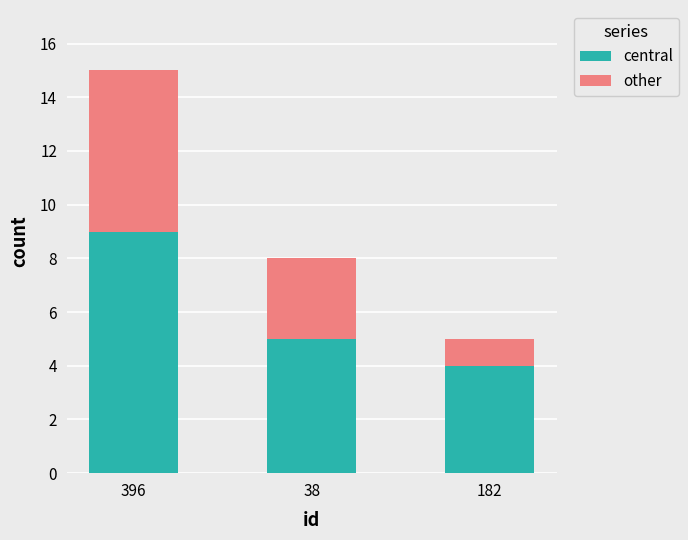

At which category is the sum across all series the highest?

396